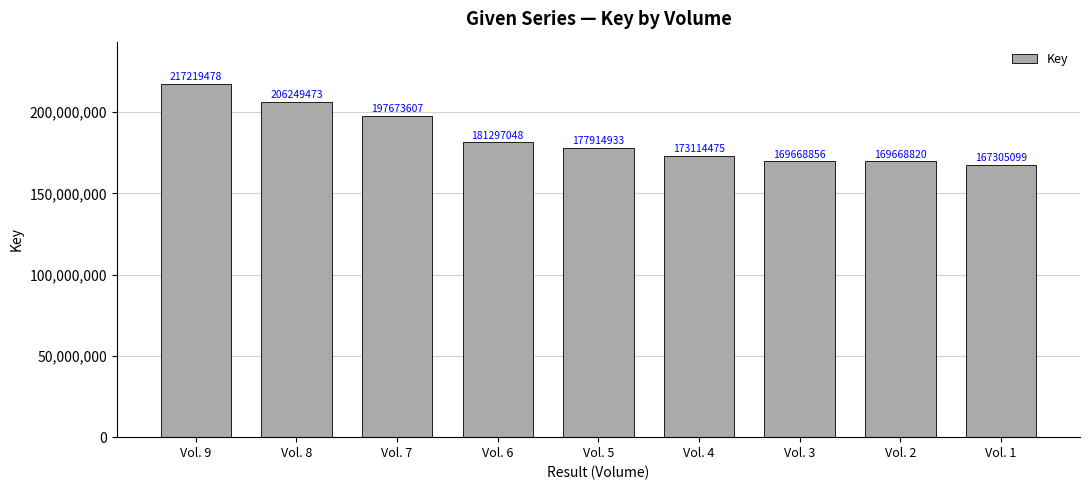

Are the bars grouped side by side (vs. stacked)?

No